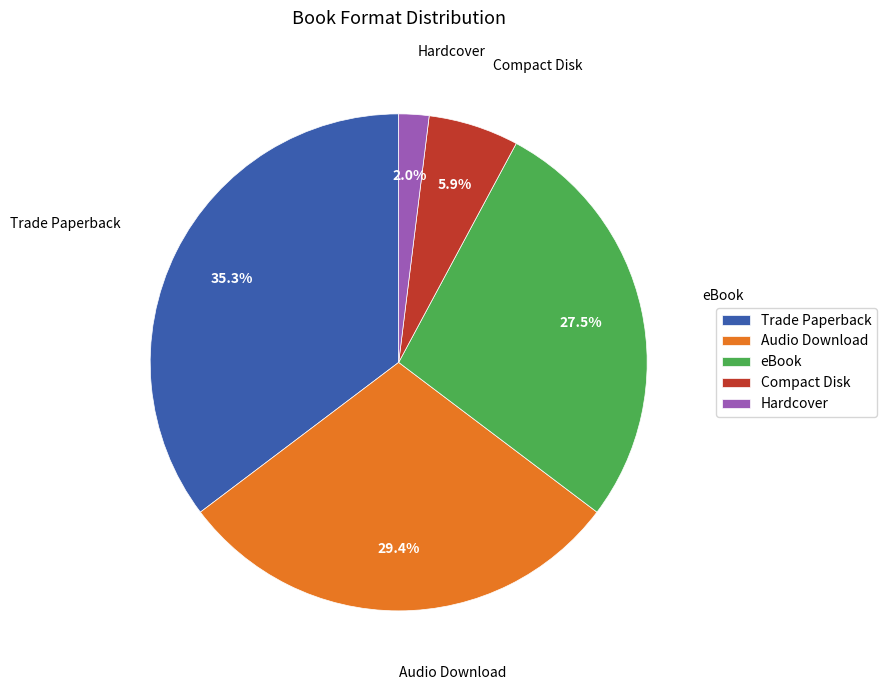

Is eBook the majority of the pie?

No